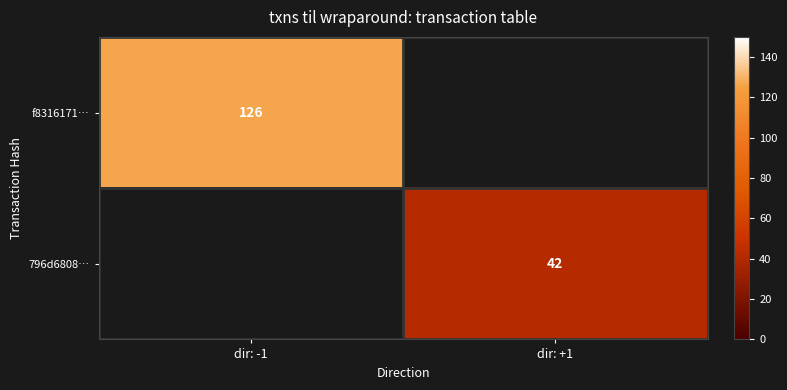

Is the value of f8316171… at dir: -1 greater than the value of 796d6808… at dir: +1?

Yes